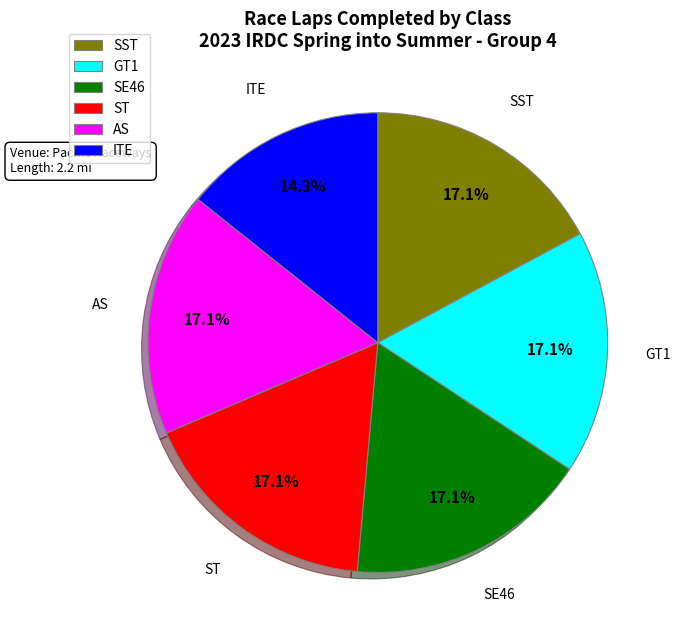

Combined, what portion of the pie is GT1 and SST?

34.3%